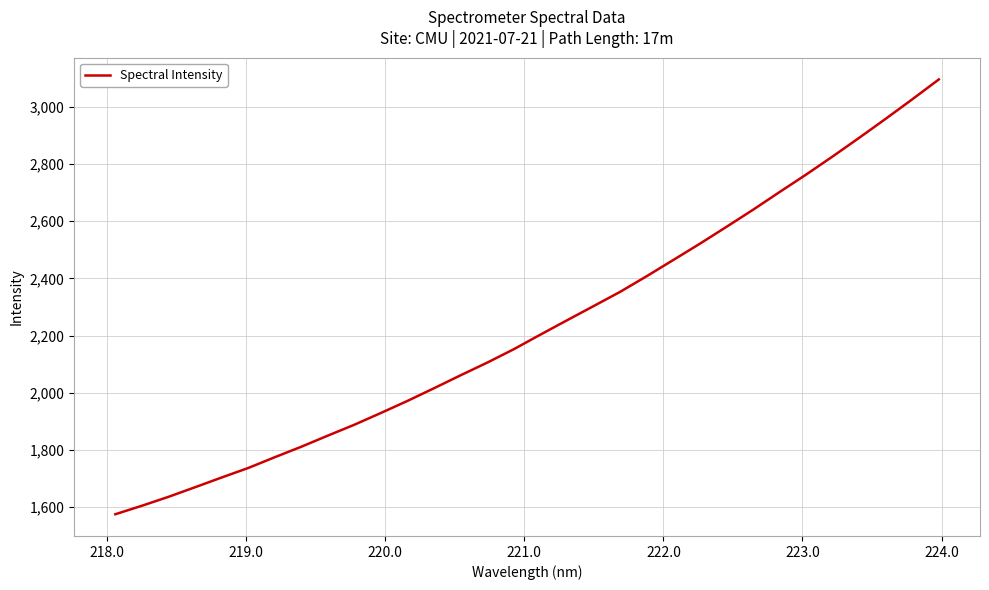

What is the maximum value shown in the chart?

3095.8